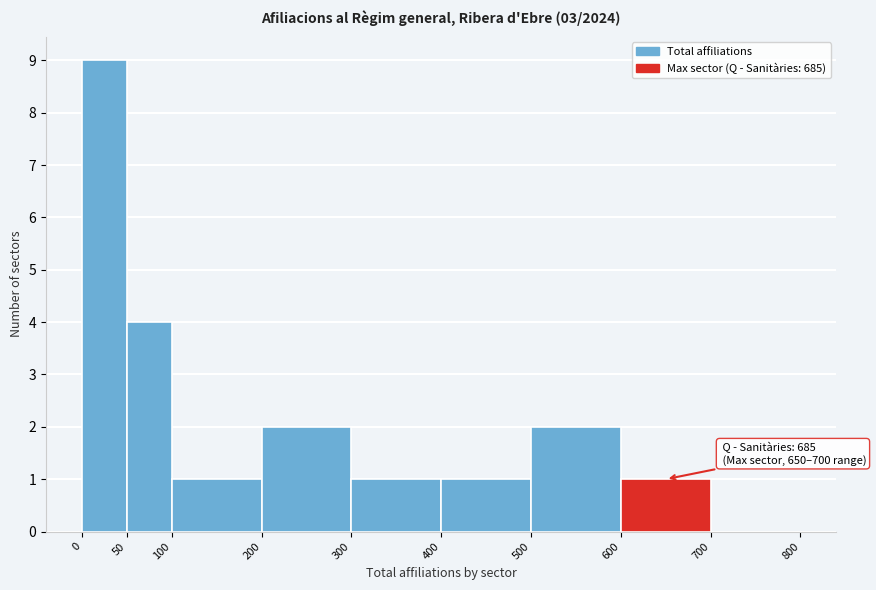

Which range on the x-axis has the tallest bar?

0 to 50